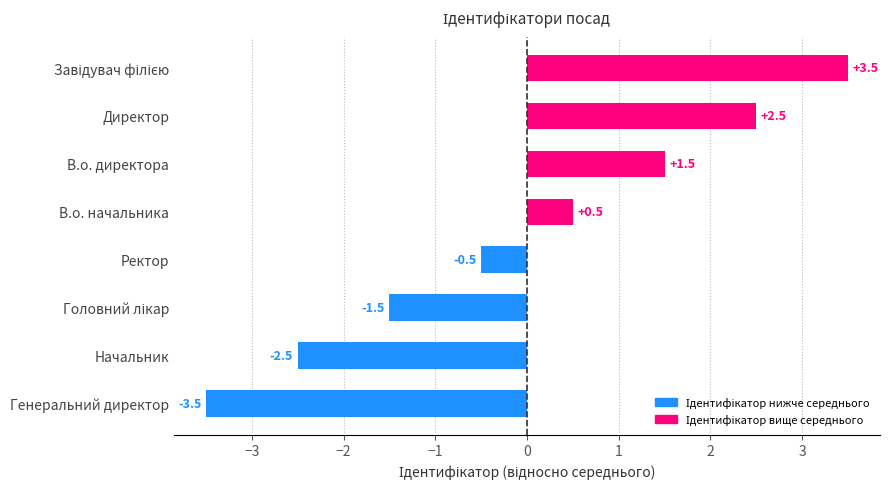

How many values are below 0?

4